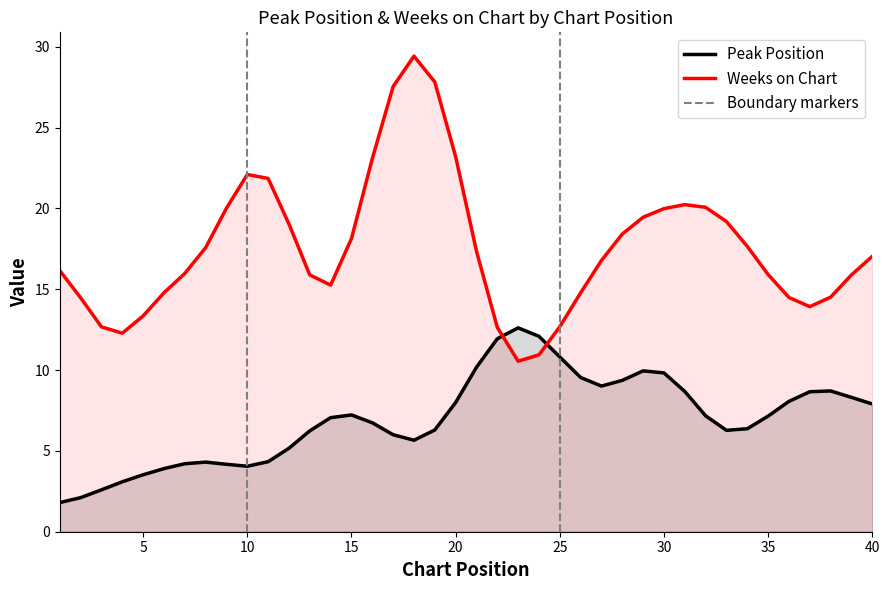

Where does the Weeks on Chart series first go above 10?

1